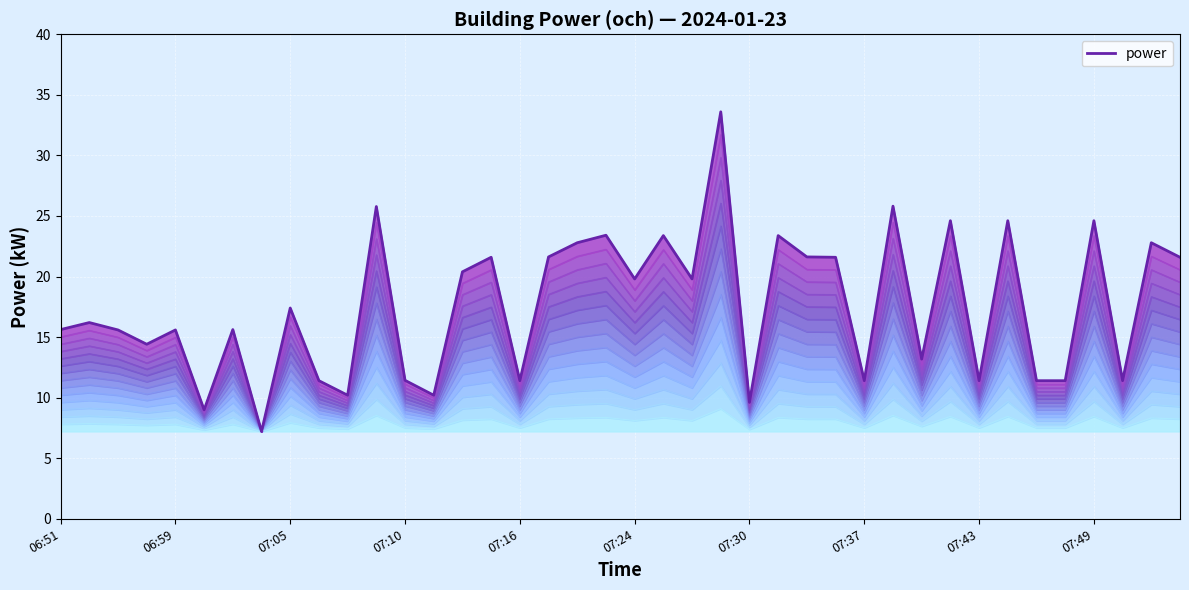

Which has a higher value, 06:57 or 06:51?

06:51